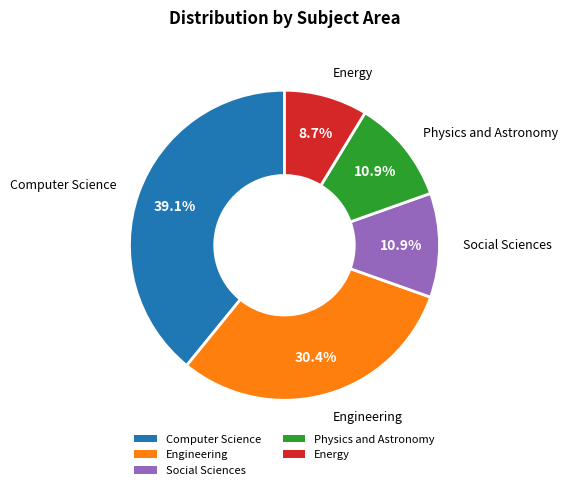

How many slices are in this pie chart?

5